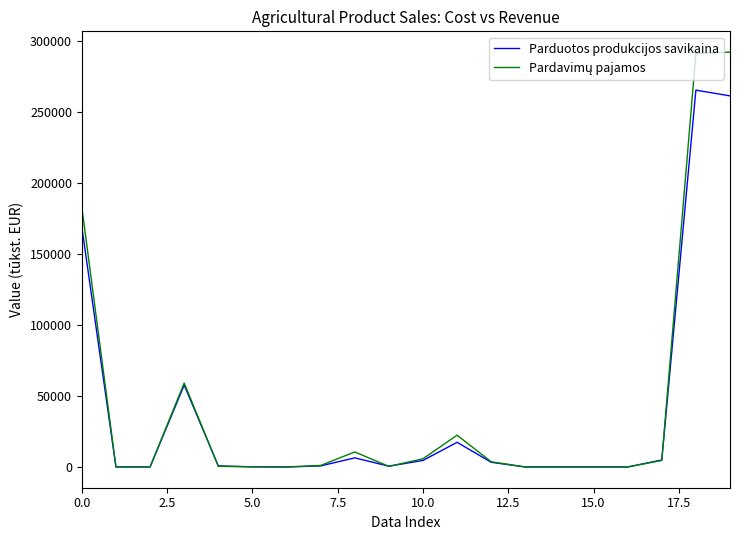

What is the greatest value displayed?

292064.6